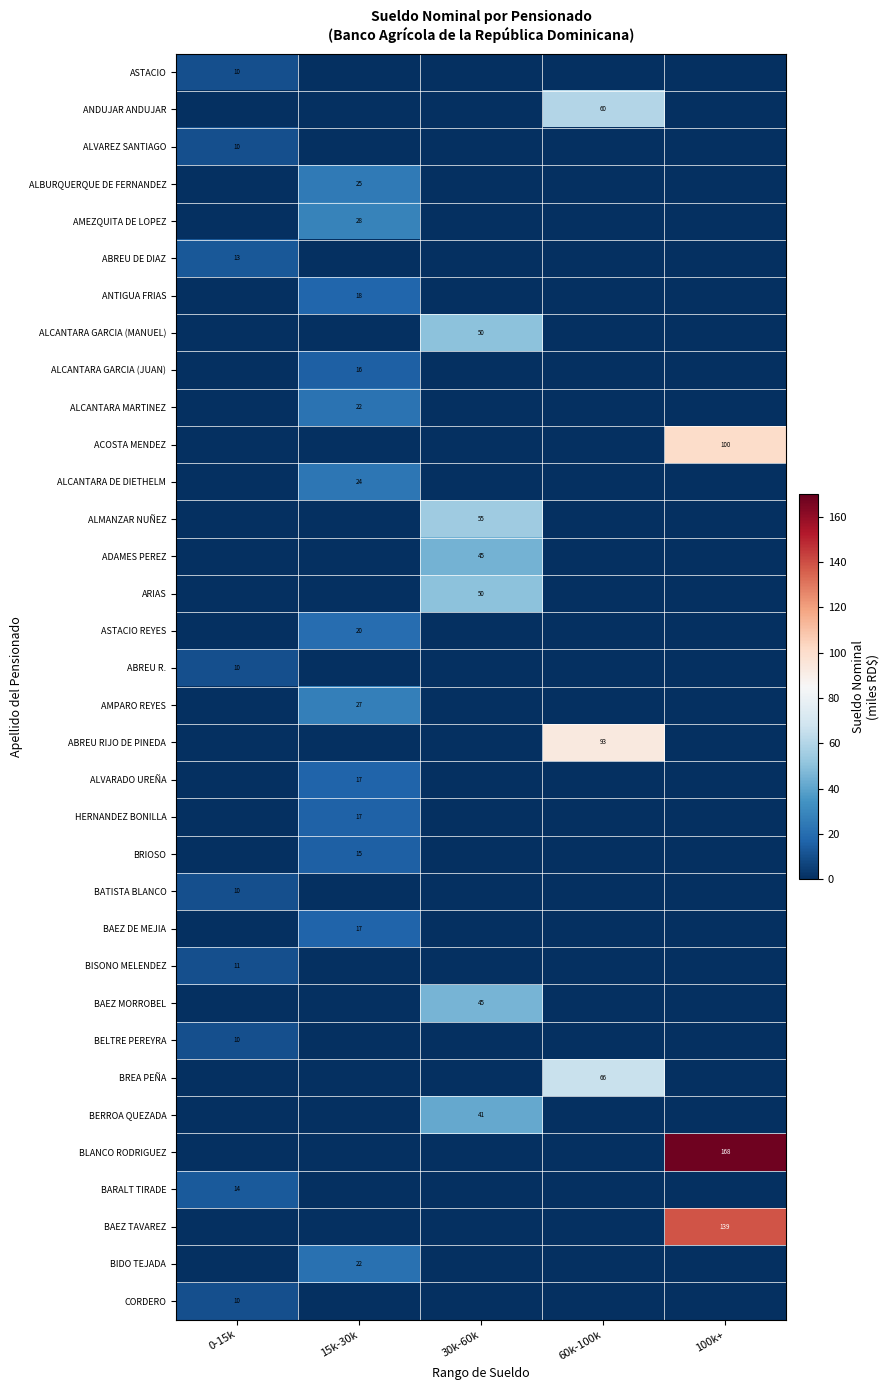

Is it true that ASTACIO equals 4 at 0-15k?

False